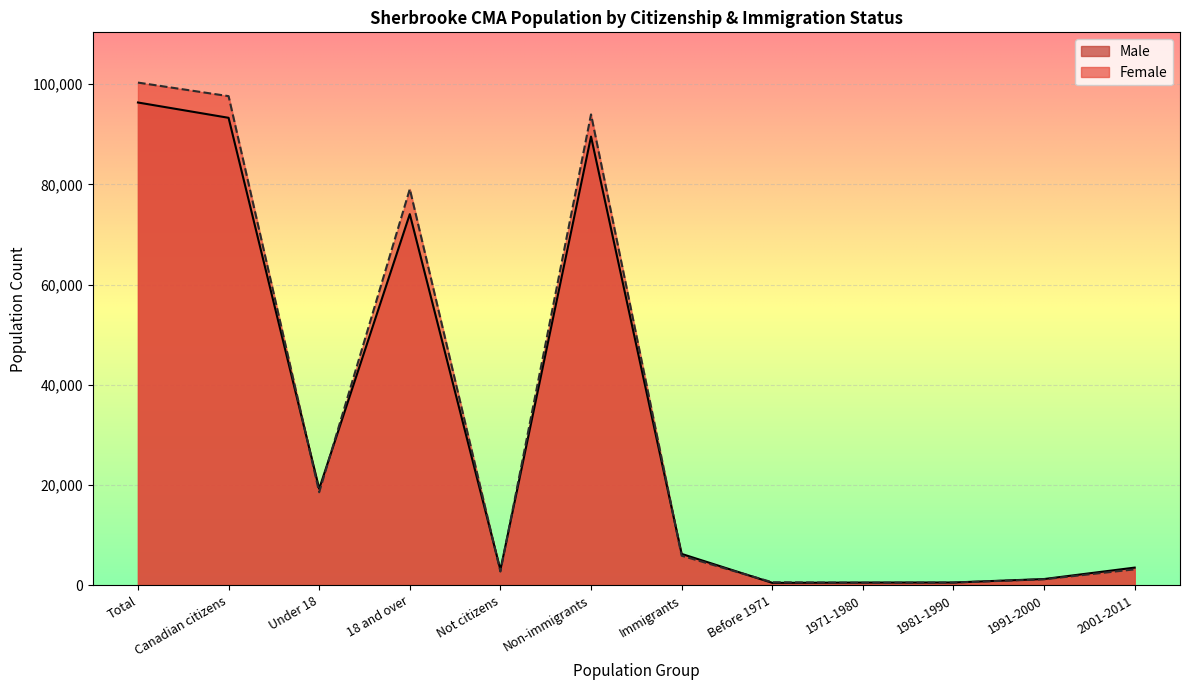

What is the spread (max minus min) of values at 1971-1980?

45